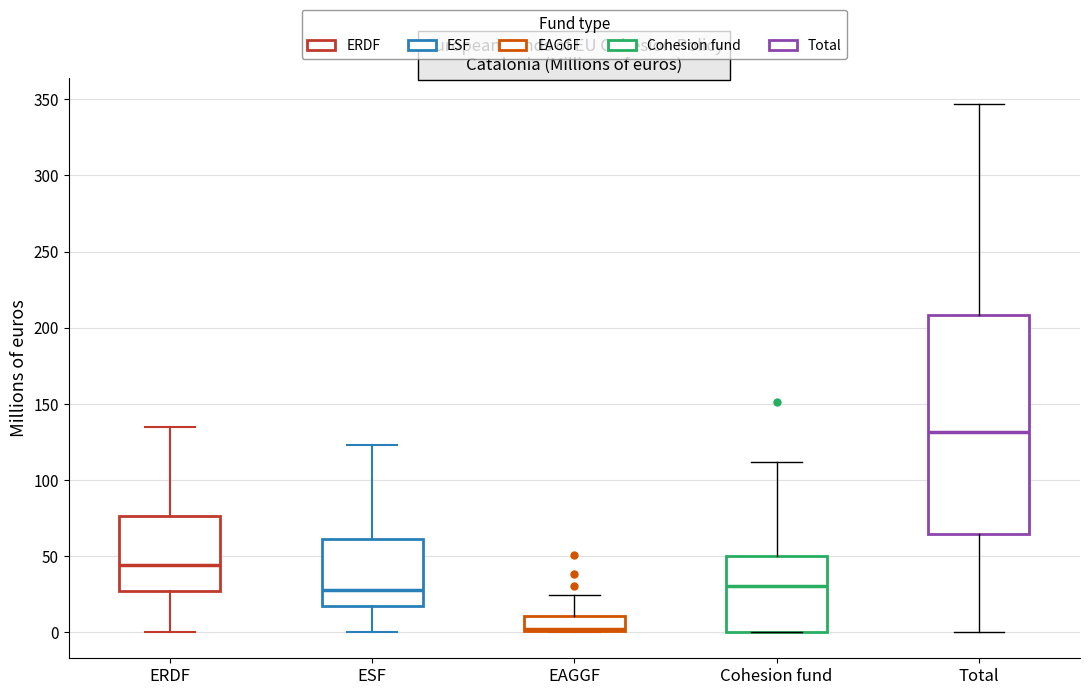

Reading left to right, transcribe this box plot: for each box, give where its median line is, the range the box spans, and where its two whiskers end, as read against the y-axis. The values are not printed on the chart, so give them approximately, as read against the axis.

ERDF: median 45, box 25 to 75, whiskers 0 to 135
ESF: median 25, box 15 to 60, whiskers 0 to 125
EAGGF: median 0 (just above the box's lower edge), box 0 to 10, whiskers 0 to 25
Cohesion fund: median 30, box 0 to 50, whiskers 0 to 110
Total: median 130, box 65 to 210, whiskers 0 to 345